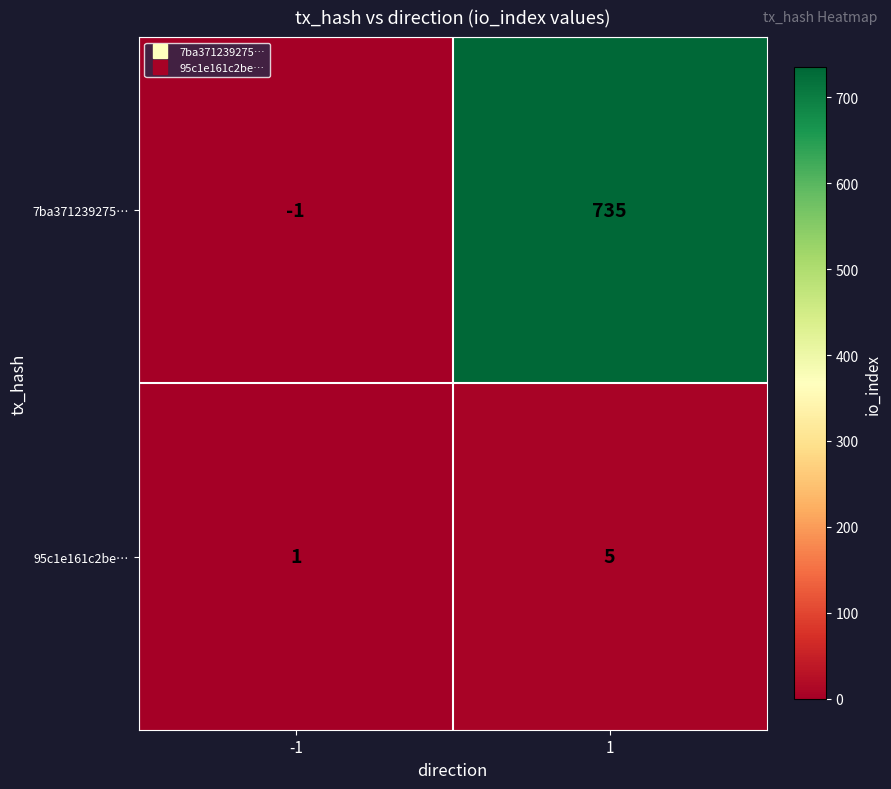

The 95c1e161c2be… series shows 7 at 1. True or false?

False